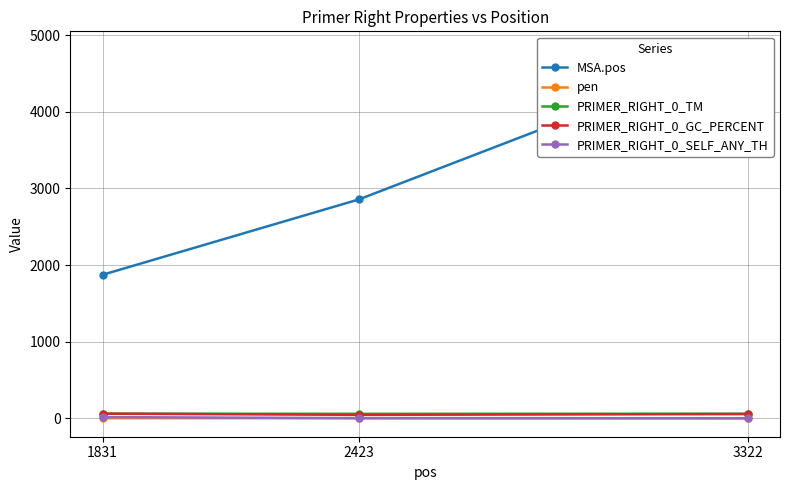

At how many categories does at least one series exceed 4629?

1